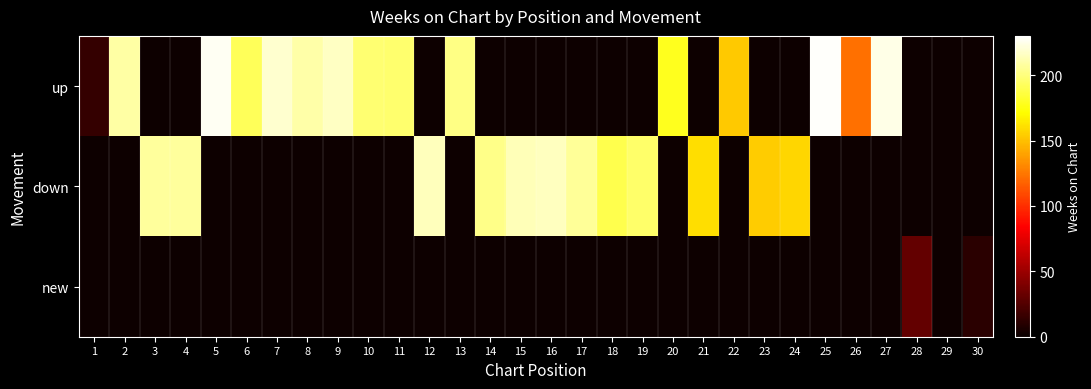

Which has a higher value, 19 or 8?

8